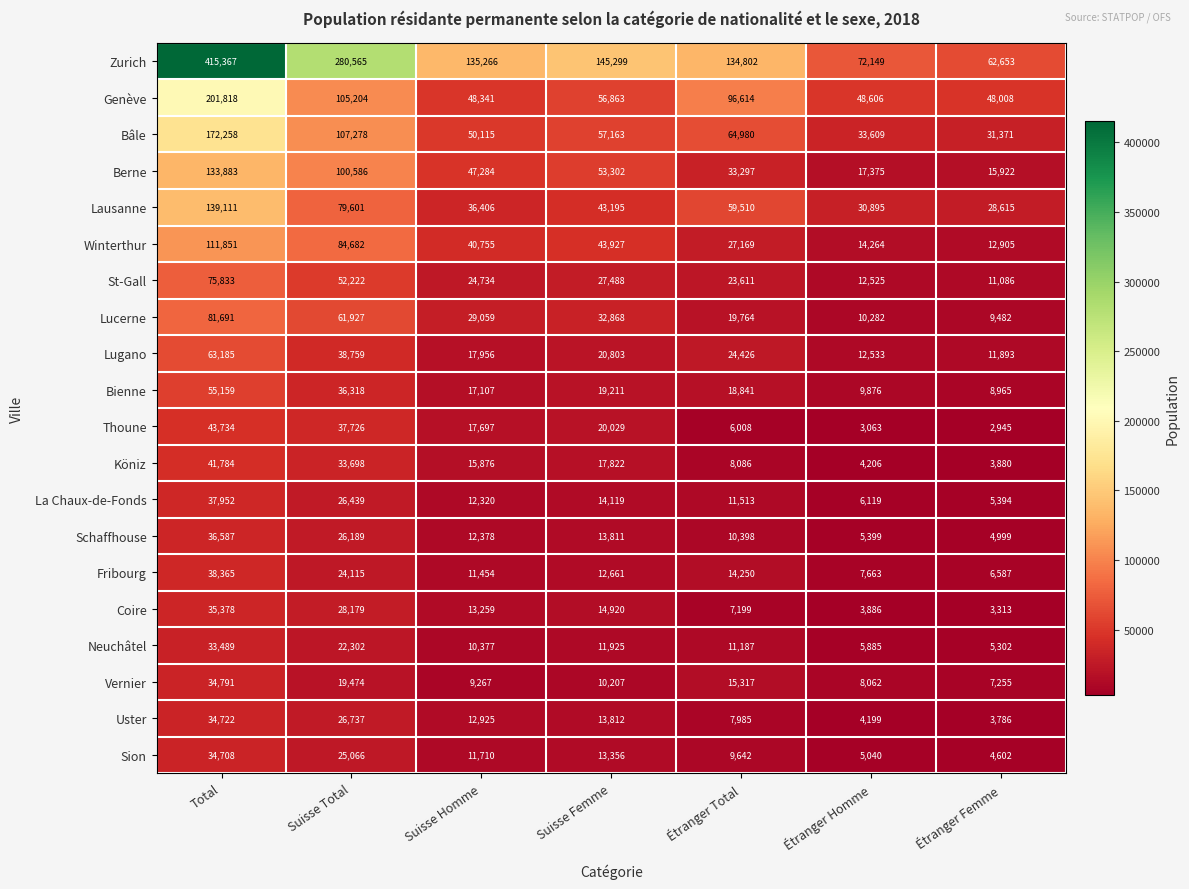

What is the greatest value displayed?

415367